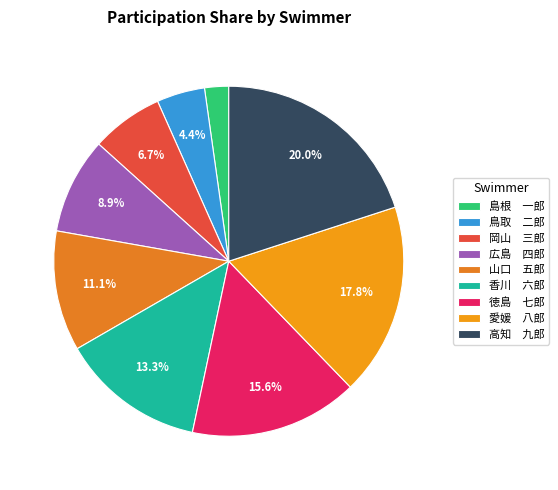

Which category has the smallest portion of the pie?

島根 一郎